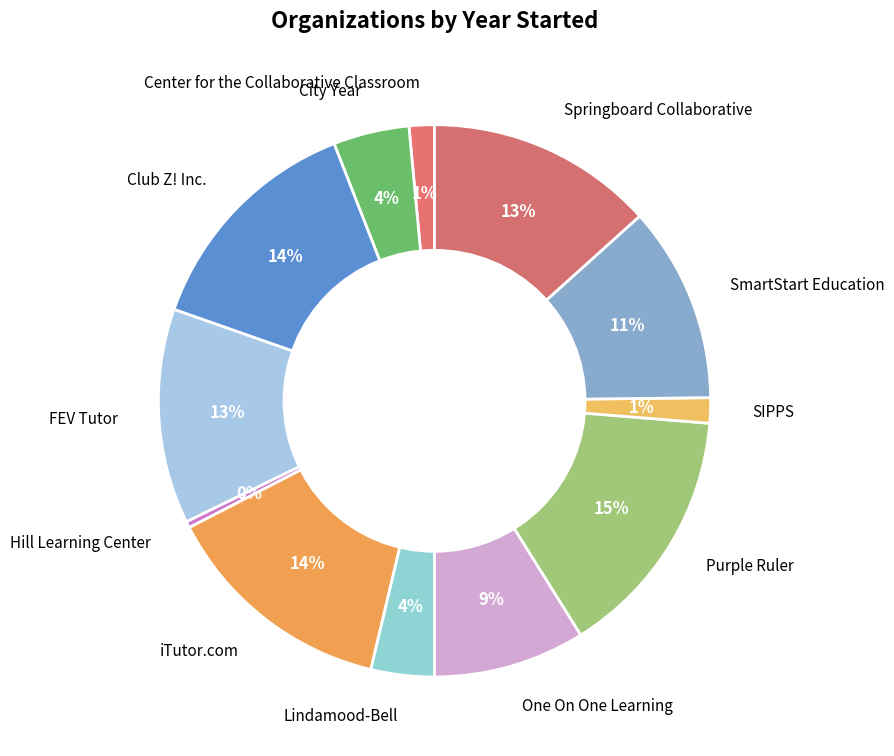

To the nearest percent, what percentage of the pie is Center for the Collaborative Classroom?

1%